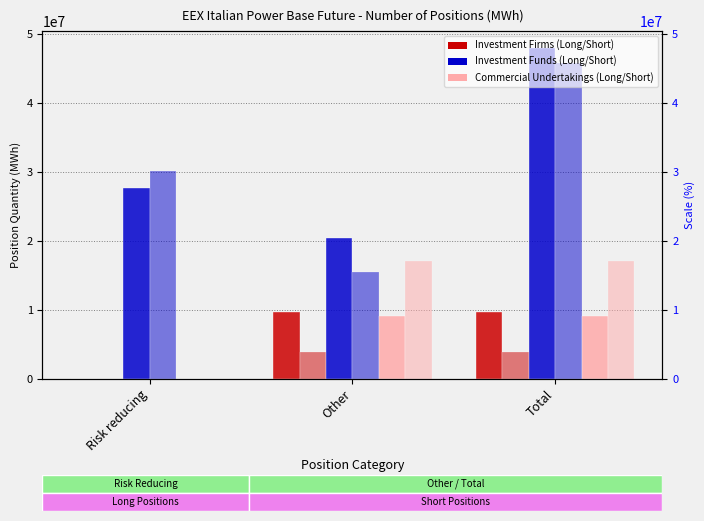

What is the difference between the maximum and minimum values in the Commercial Undertakings Long series?

27663523.4